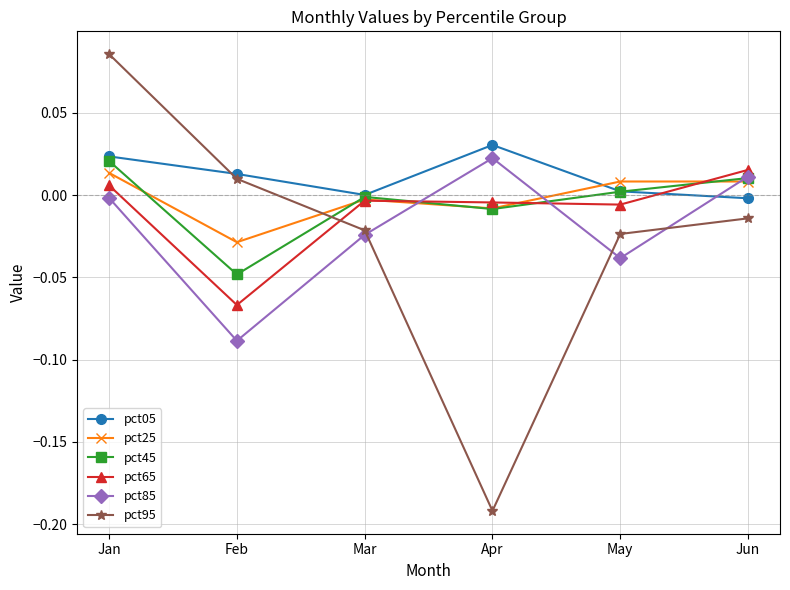

At which label does pct85 first exceed 0?

Apr